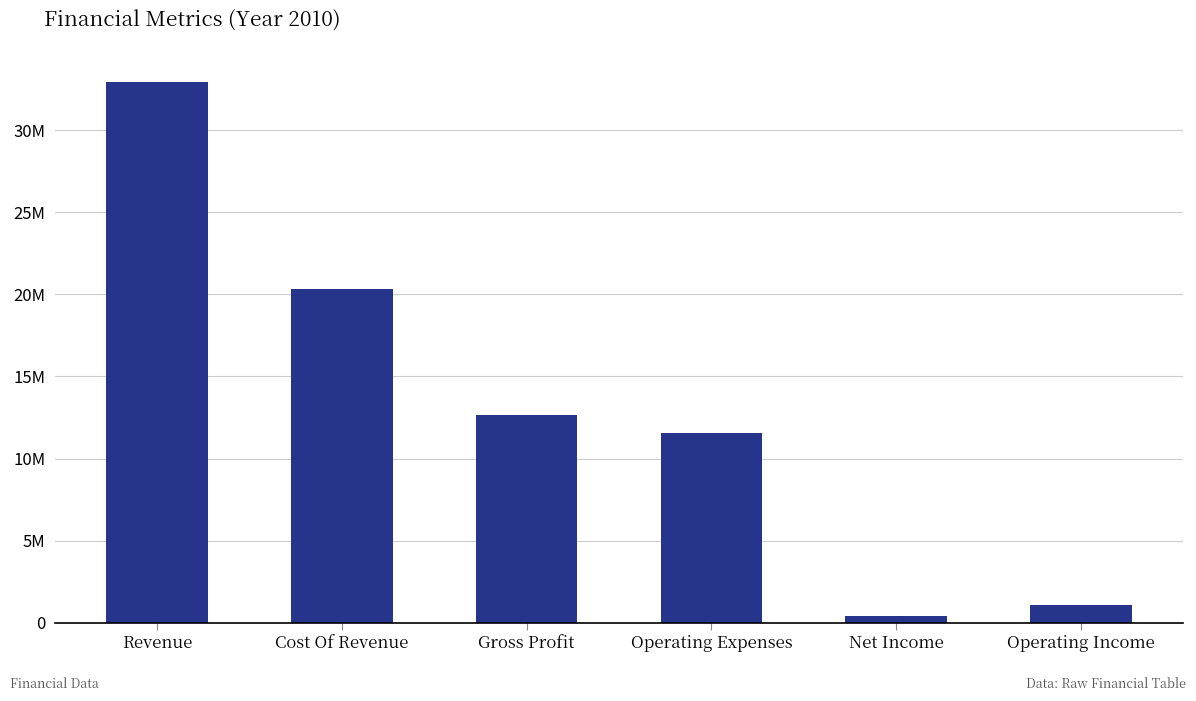

True or false: the data shows 32962392 at Revenue.

True